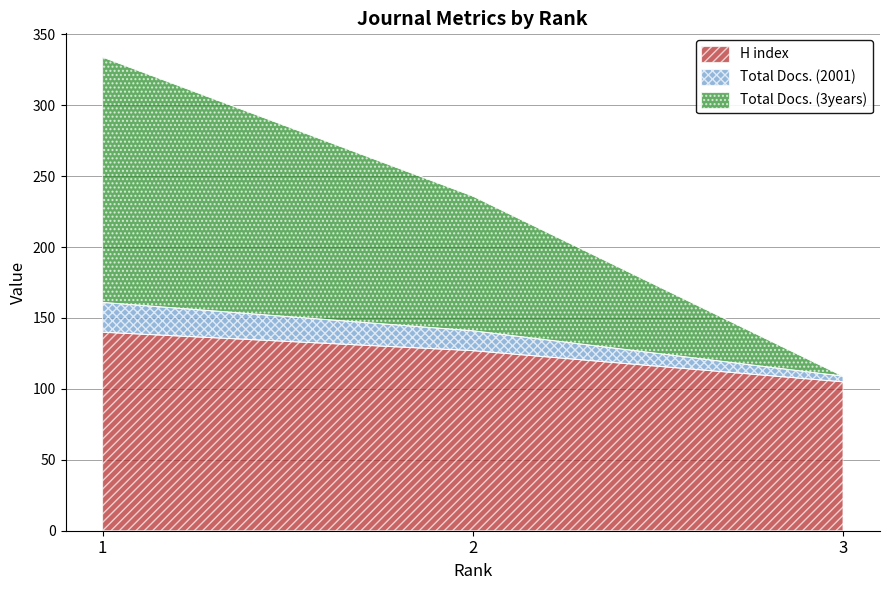

At which category is the sum across all series the highest?

1